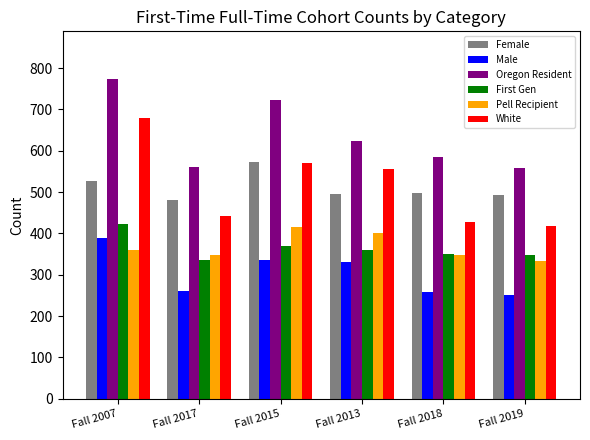

Count the Pell Recipient values in the range 349 to 401.

4